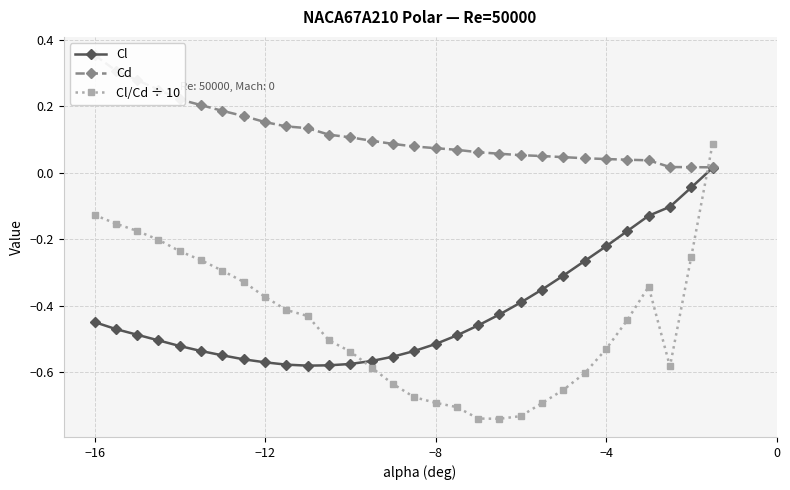

Which series has the largest total across all categories?

Cd